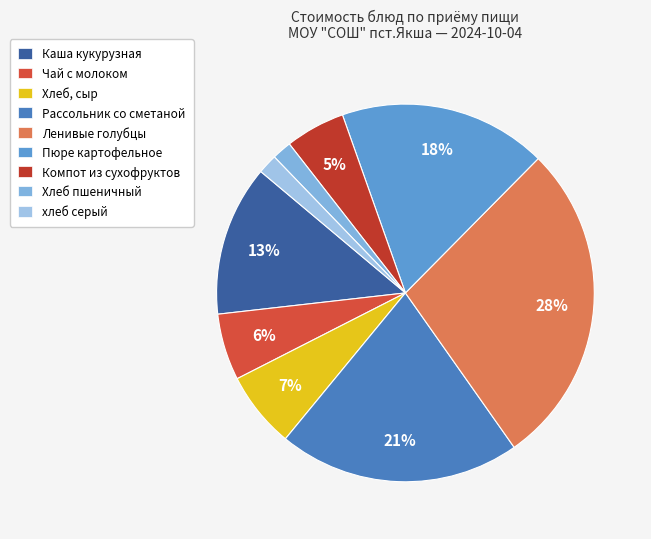

To the nearest percent, what is the combined percentage of Рассольник со сметаной and Чай с молоком?

26%